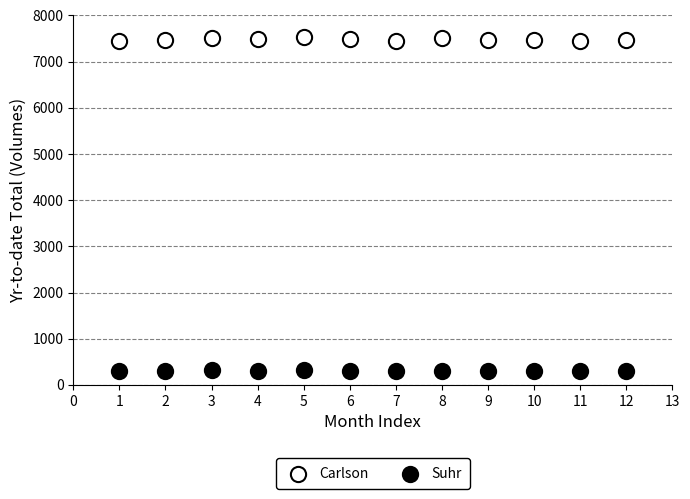

What are all the series names shown in the legend?

Carlson, Suhr